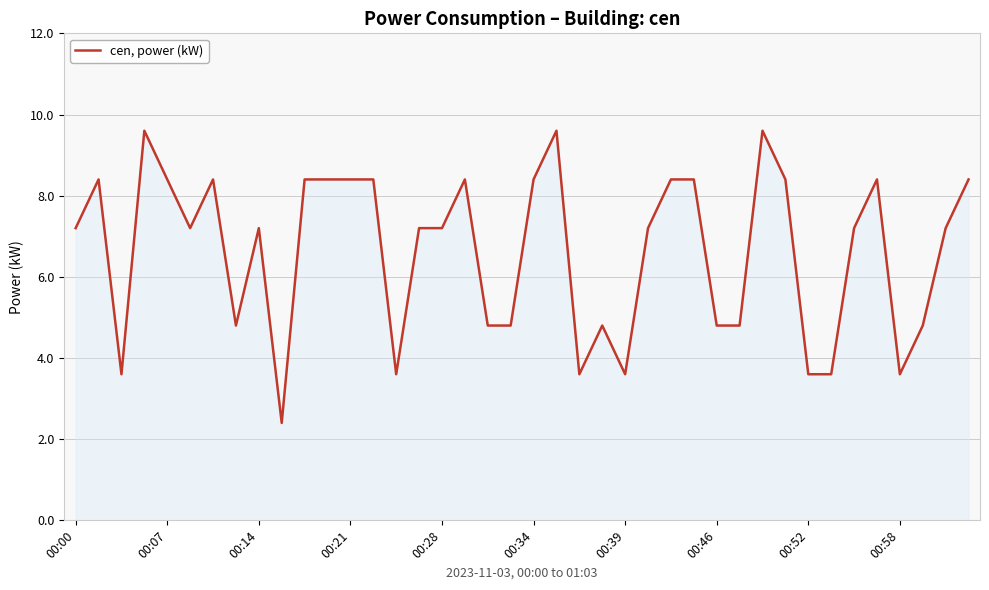

What is the difference between the maximum and minimum values?

7.2